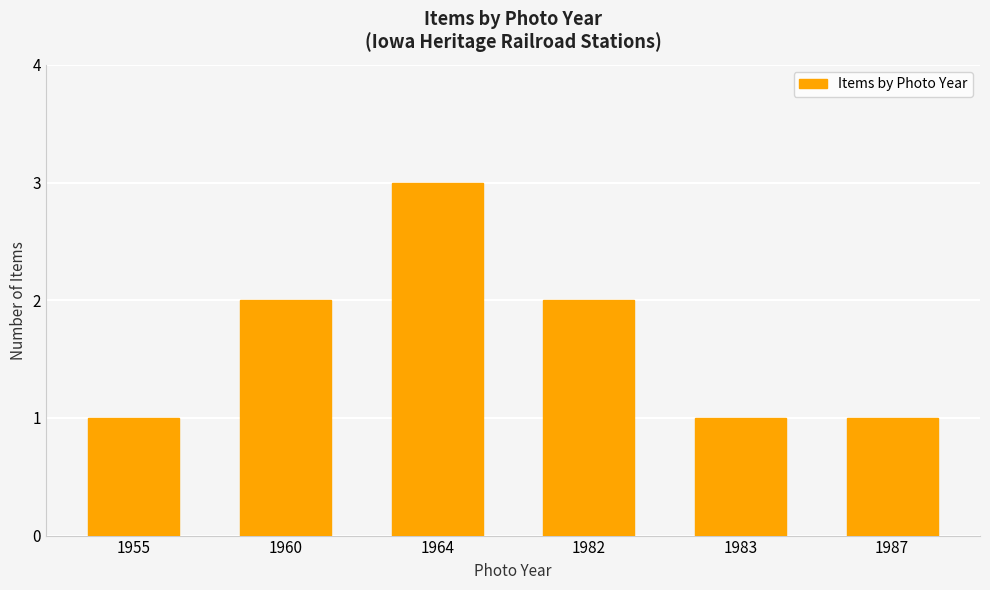

What is the sum of the values at 1982 and 1955?

3